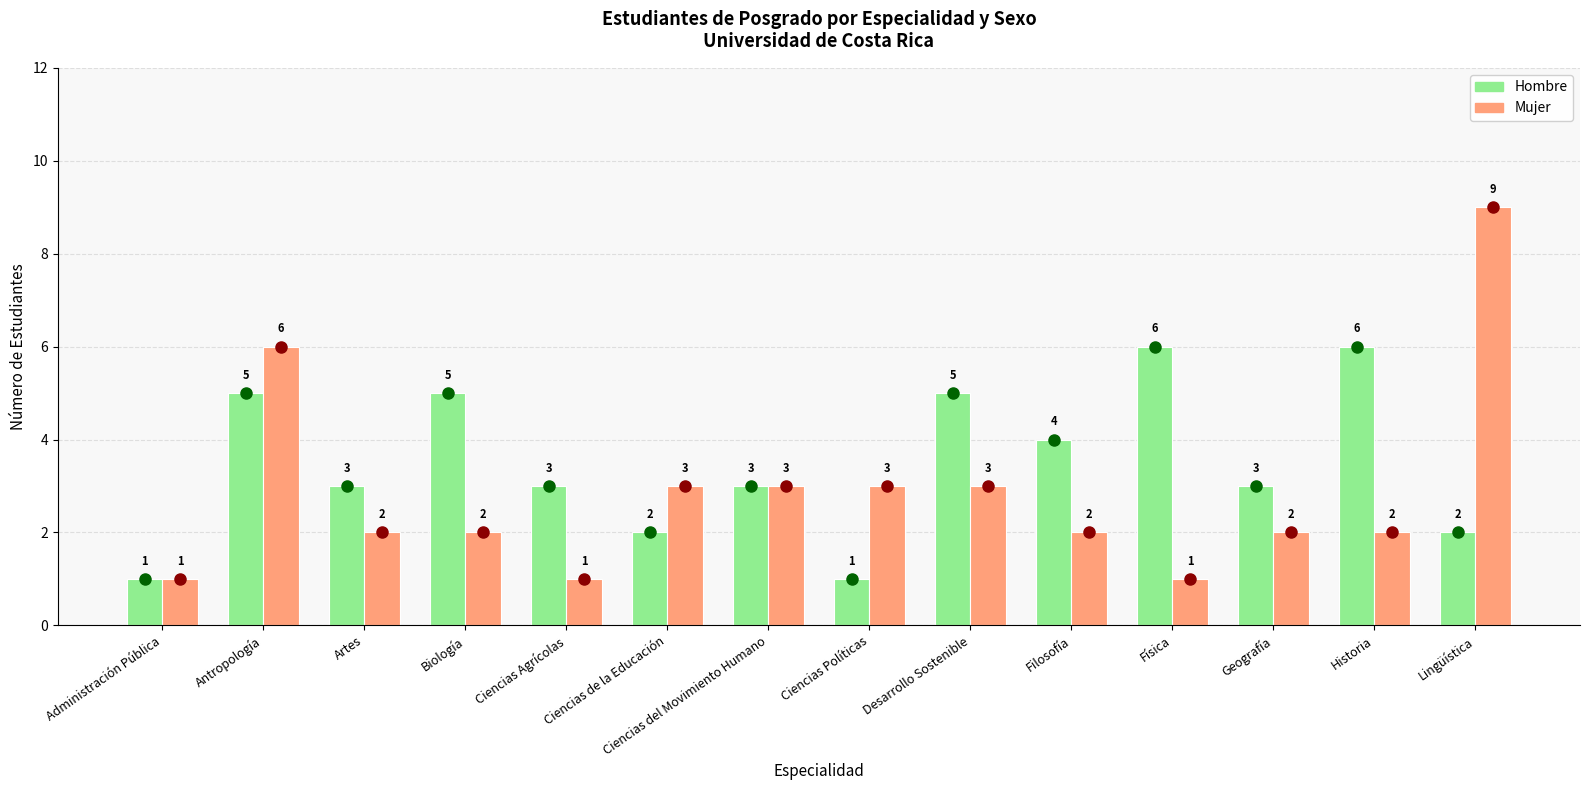

Which series has the widest spread of values?

Mujer